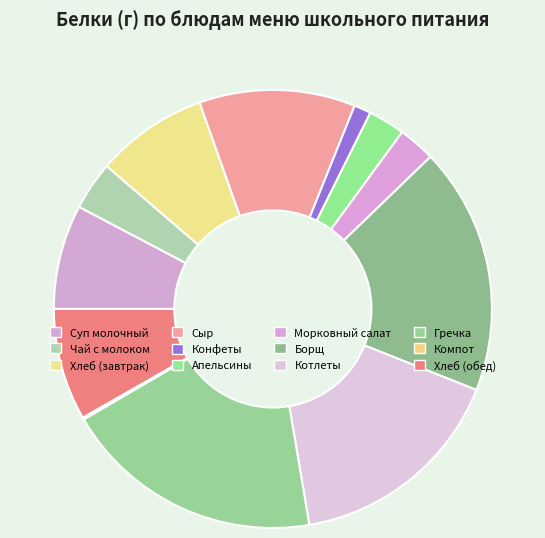

True or false: Сыр accounts for 1% of the total.

False